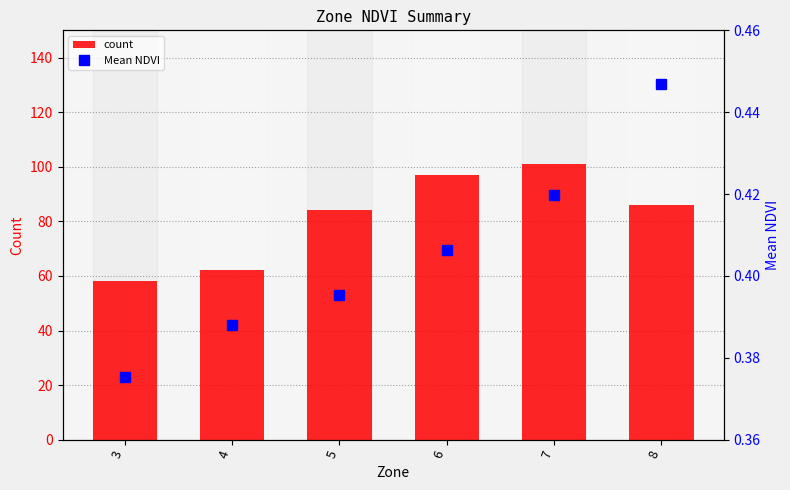

Rank the series at 5 from highest to lowest value.

count, Mean NDVI